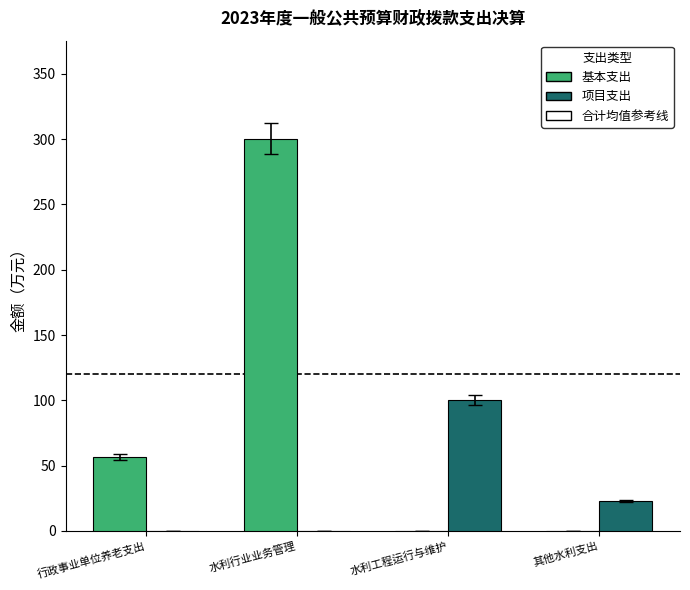

How many values in the 基本支出 series exceed 56?

2